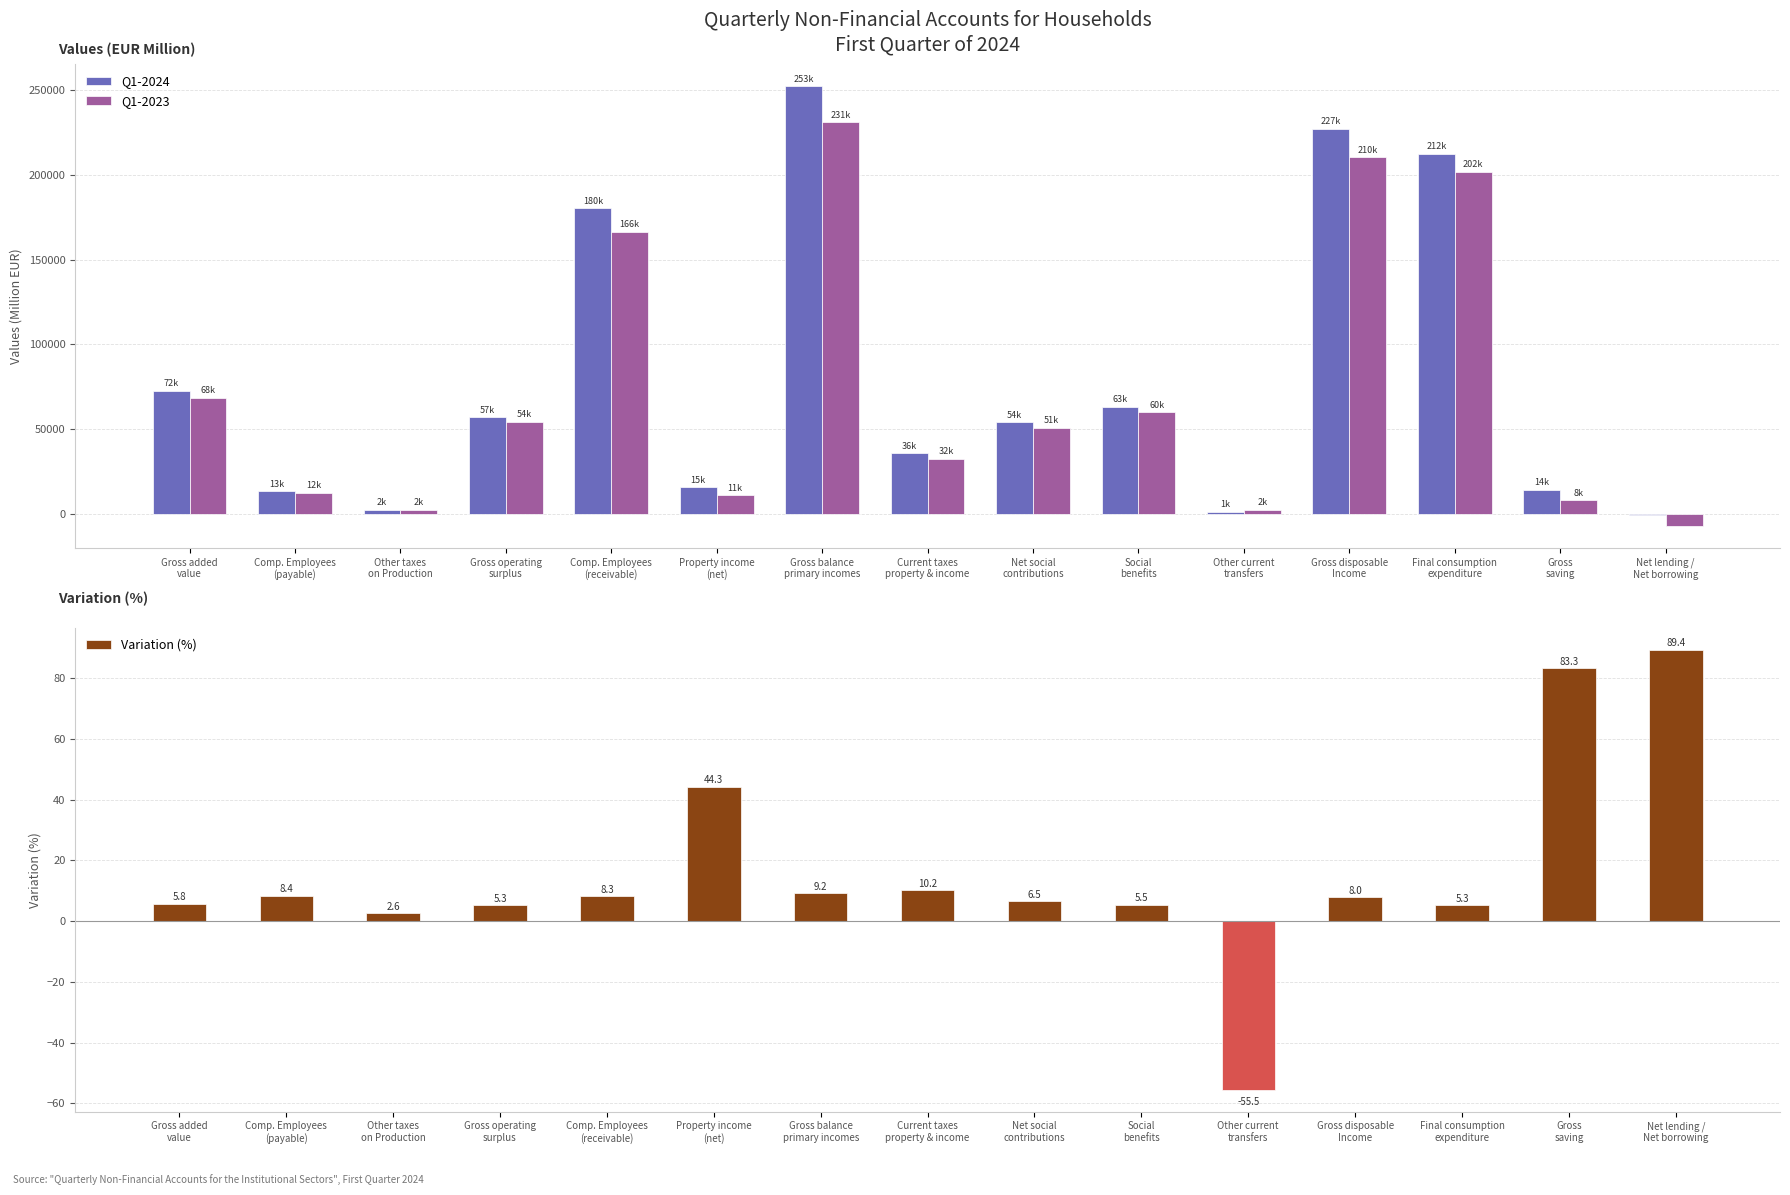

Count the number of data series in this chart.

3